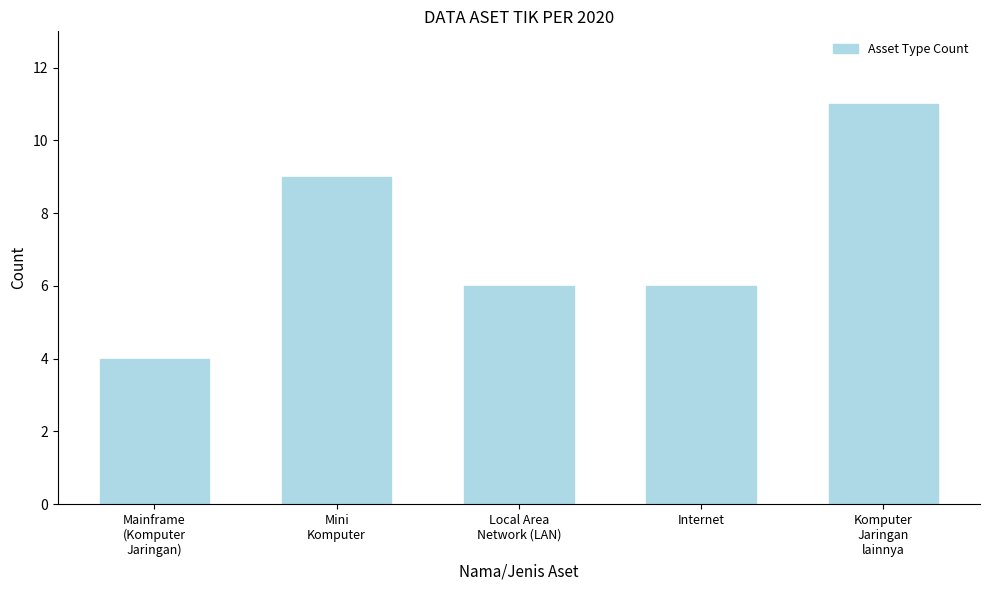

Reading left to right, what are all the values shown in this chart?

4	9	6	6	11